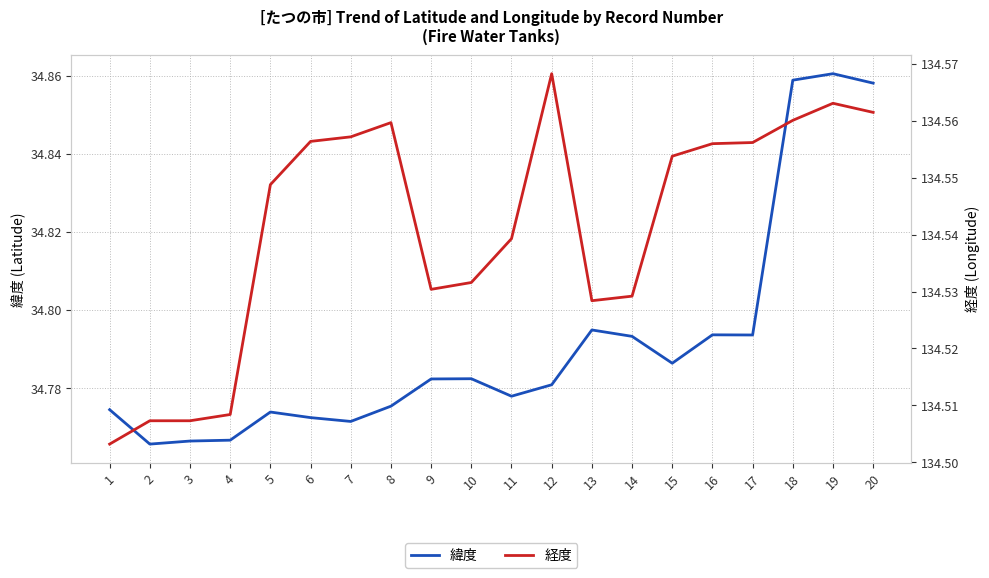

True or false: 緯度 has a value of 18.6 at 12.

False